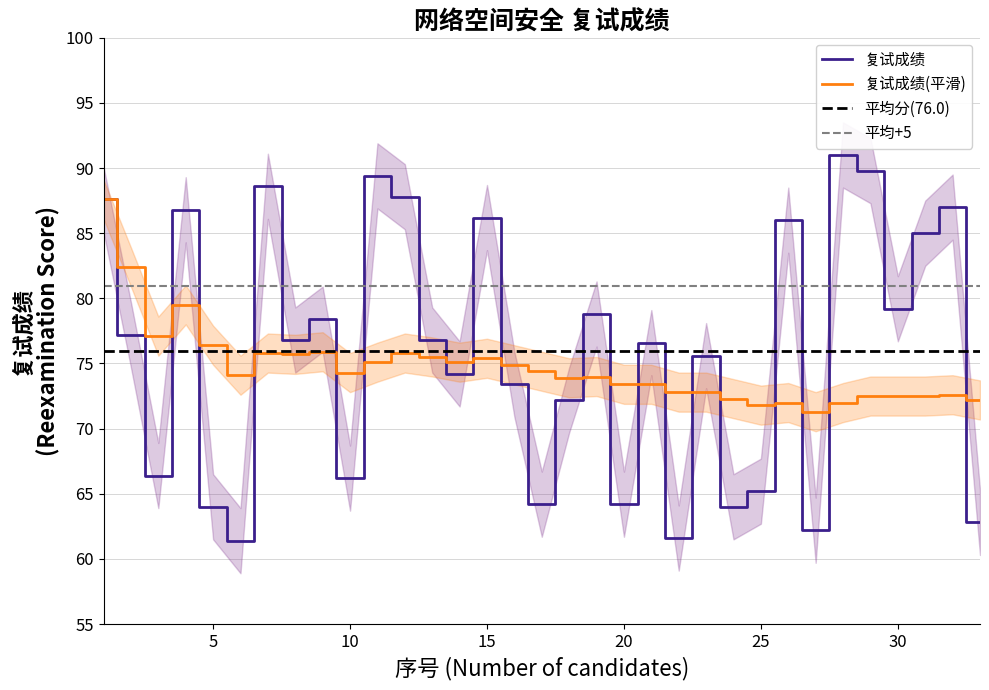

Rank the series by their average value, from highest to lowest.

复试成绩, 复试成绩(平滑)